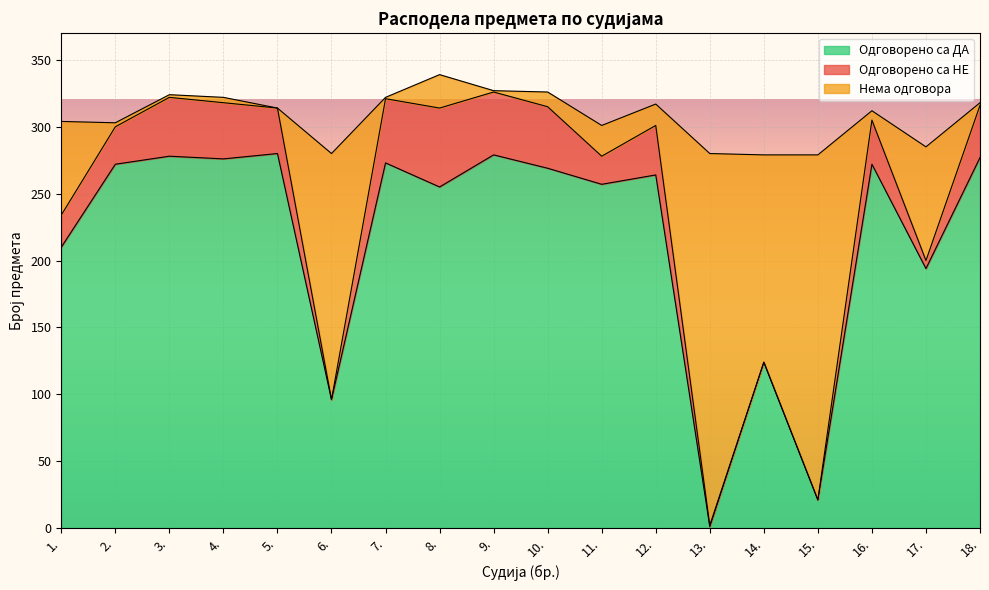

What are all the series names shown in the legend?

Одговорено са ДА, Одговорено са НЕ, Нема одговора